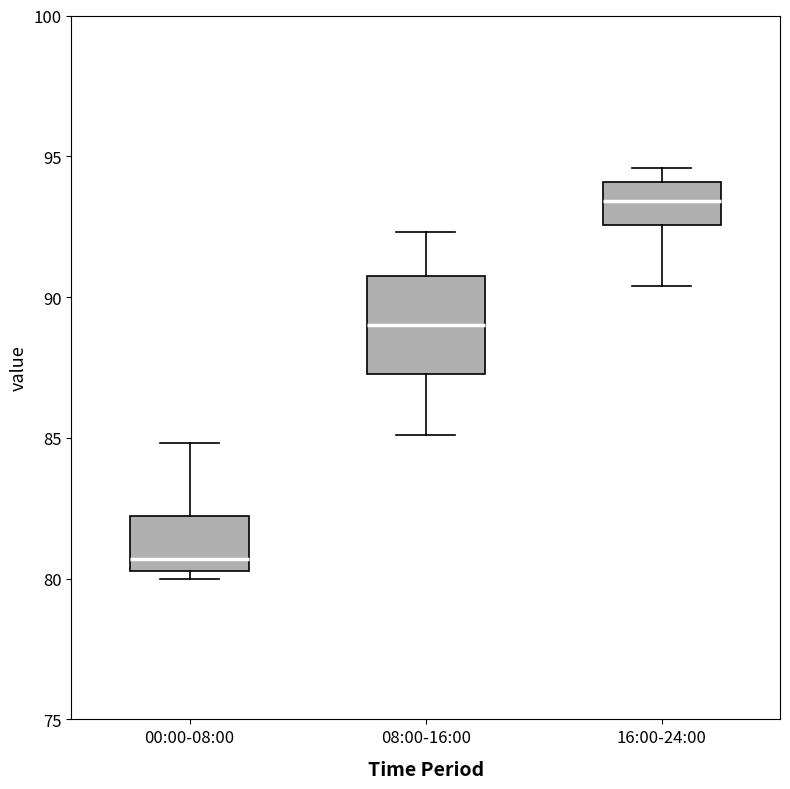

Where is the lower edge of the box for 00:00-08:00 on the y-axis? The values are not printed on the chart, so give them approximately, as read against the axis.

80.5